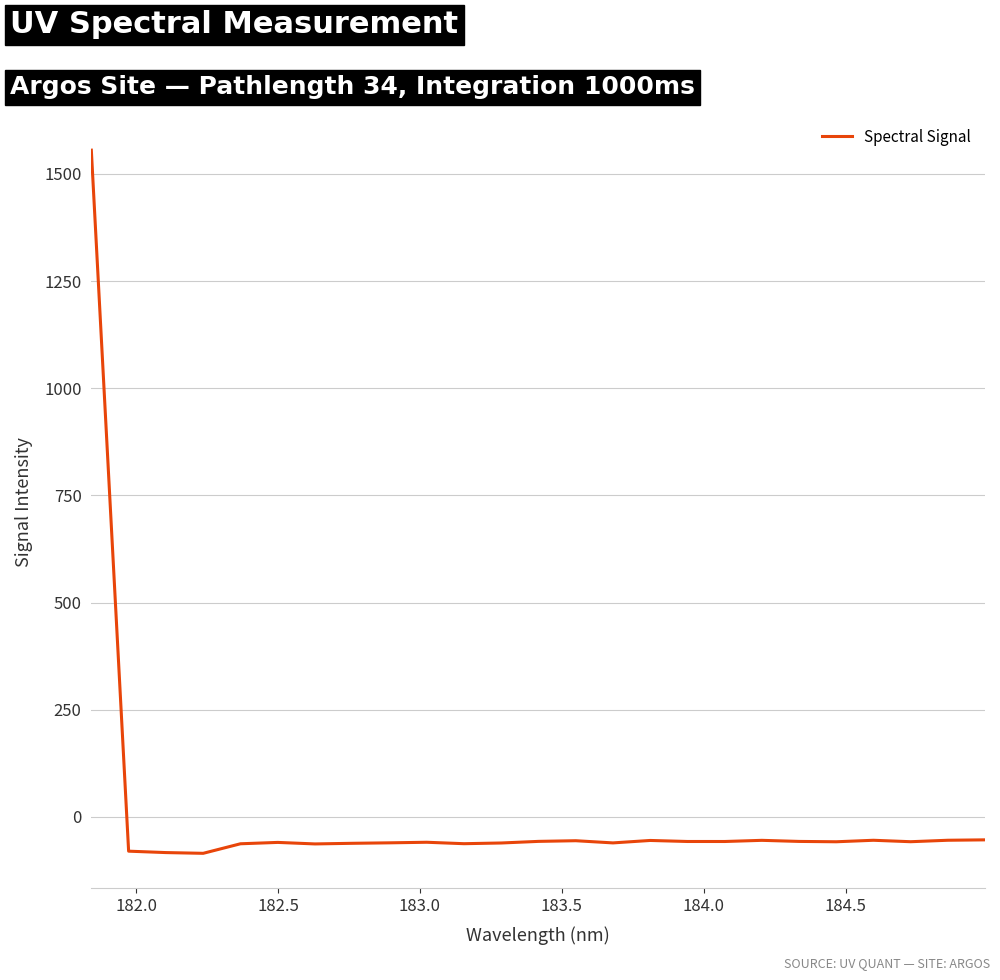

What is the minimum value shown in the chart?

-85.0